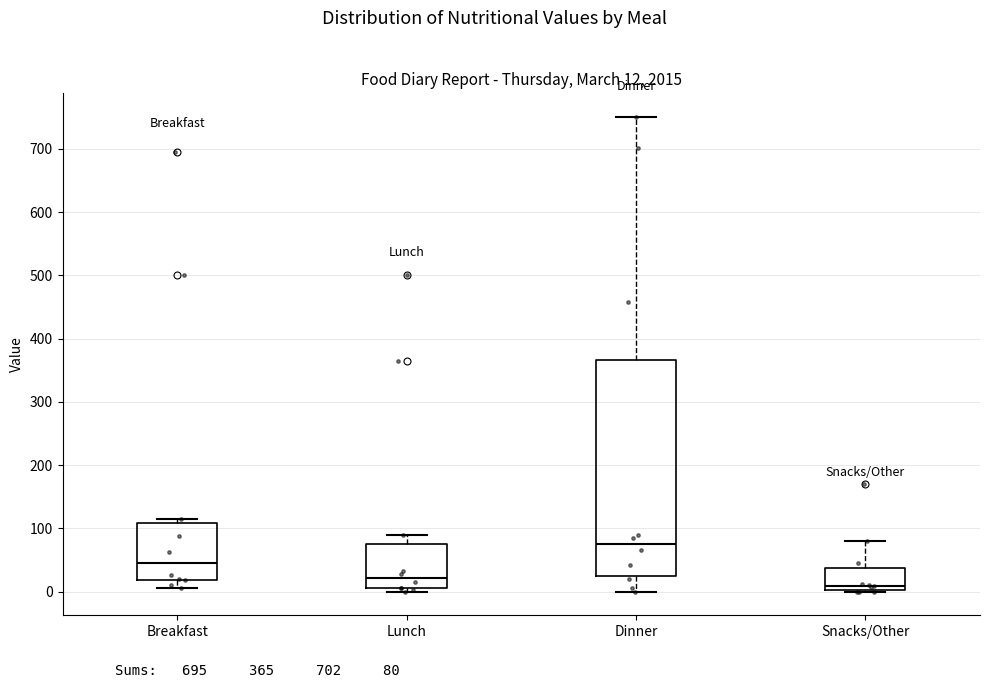

Which box is the tallest, from its lower edge to its upper edge?

Dinner